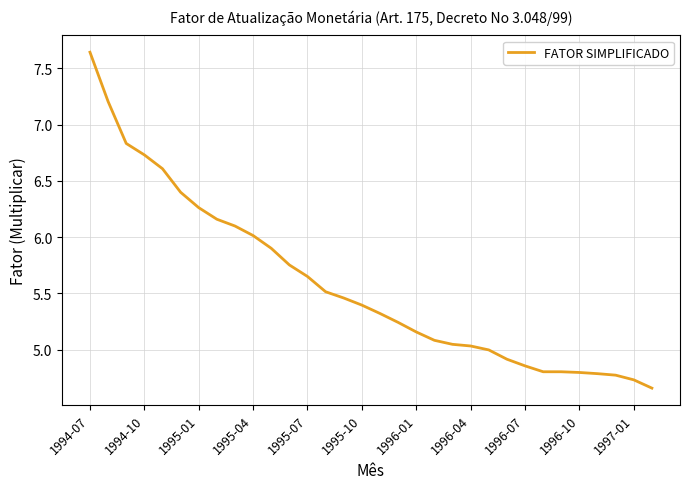

What is the difference between the maximum and minimum values?

3.0